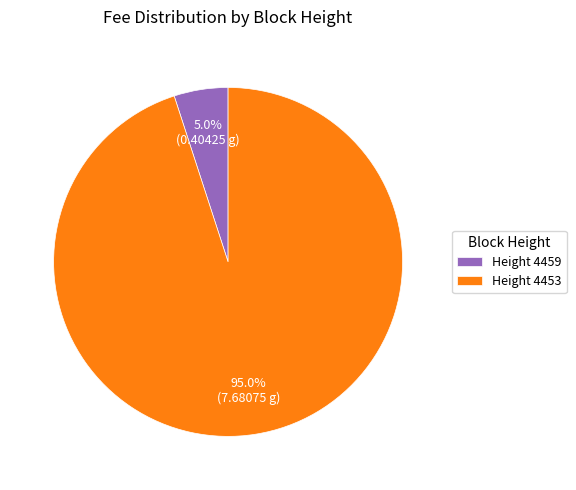

Which has a higher value, Height 4459 or Height 4453?

Height 4453